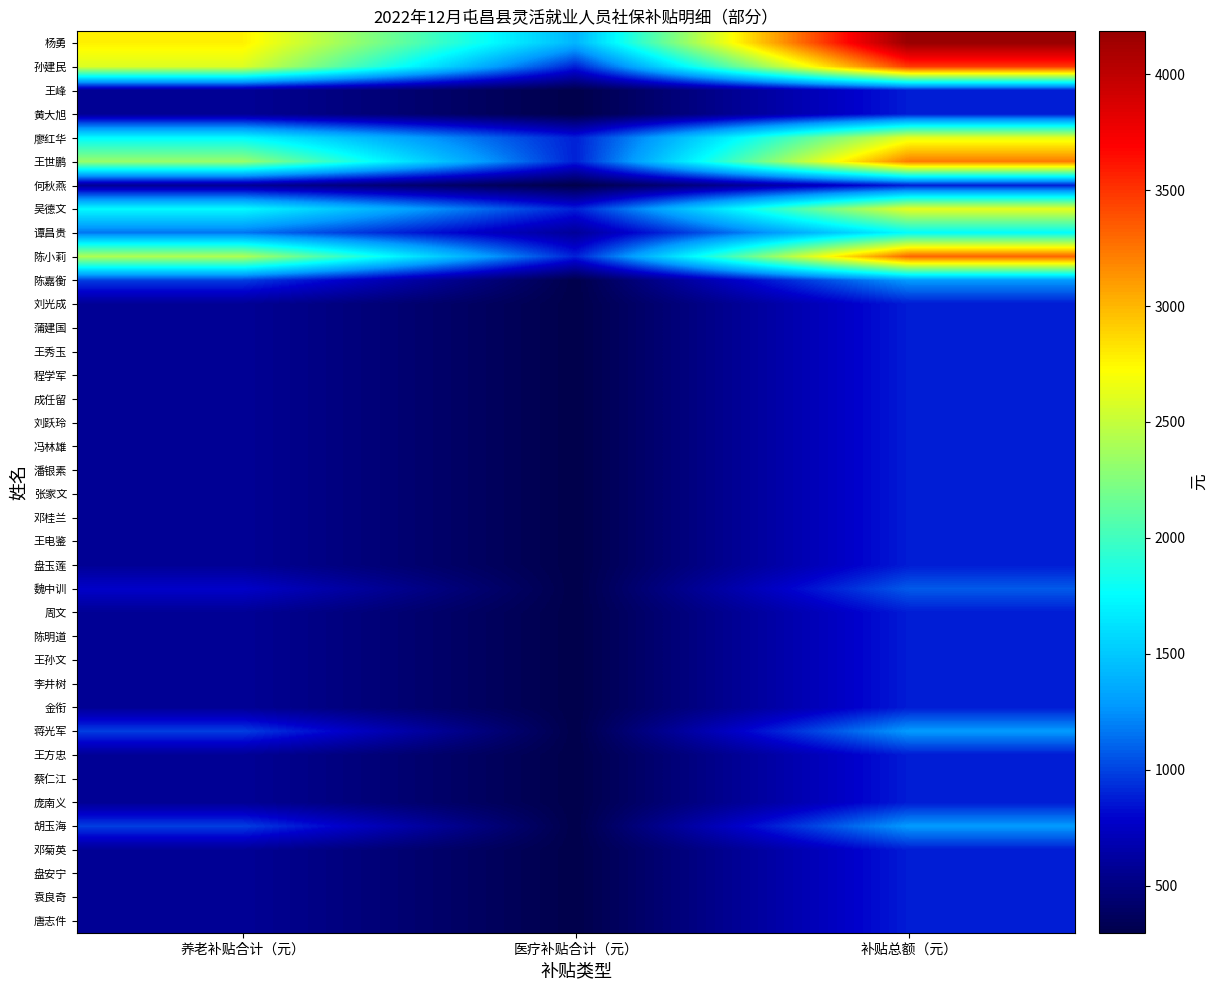

What is the greatest value displayed?

4185.1